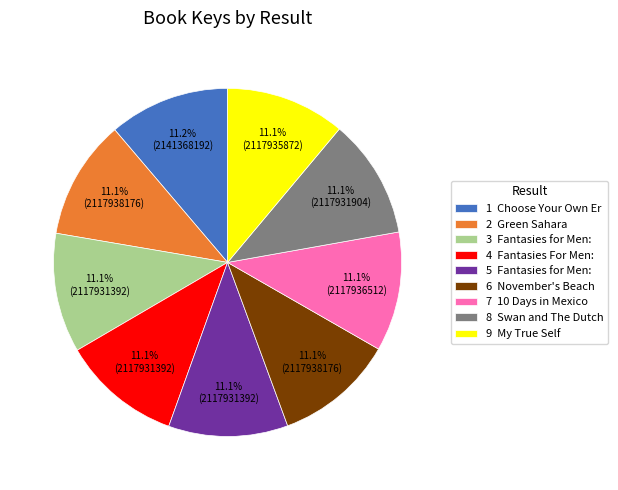

How many slices are in this pie chart?

9